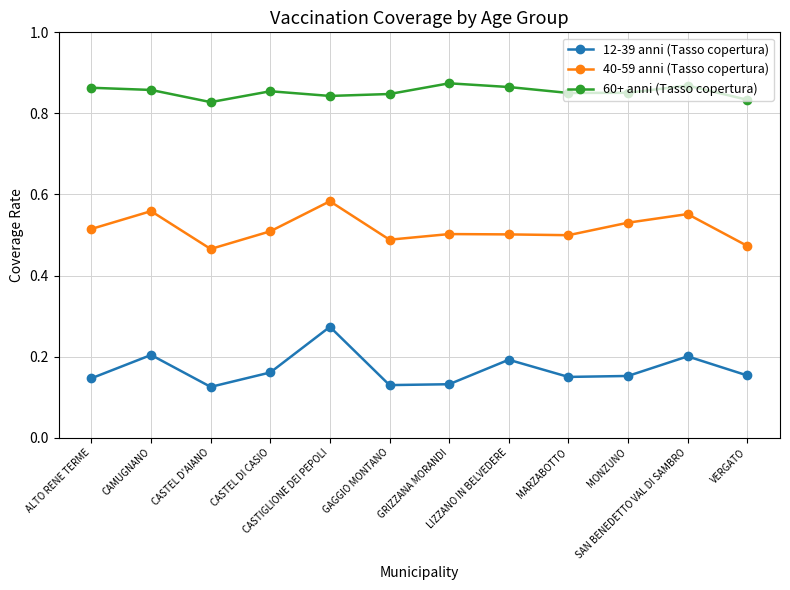

Count the 40-59 anni (Tasso copertura) values in the range 0 to 1.

12